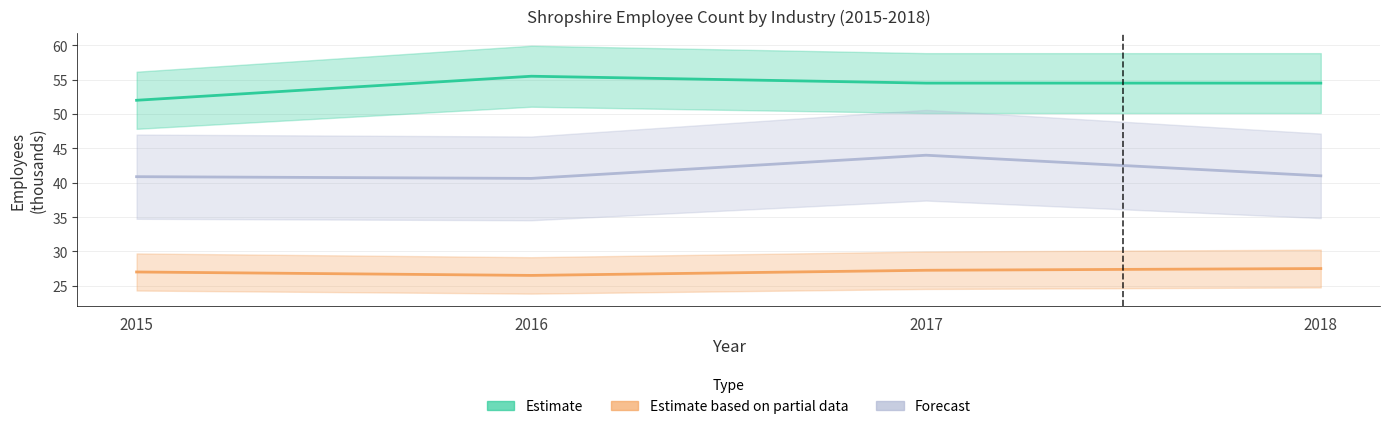

How many interior local valleys does the Estimate based on partial data series have?

1